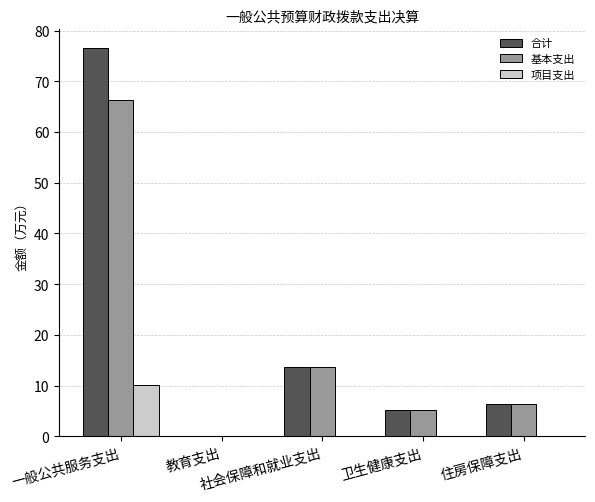

What is the maximum value for 基本支出?

66.4